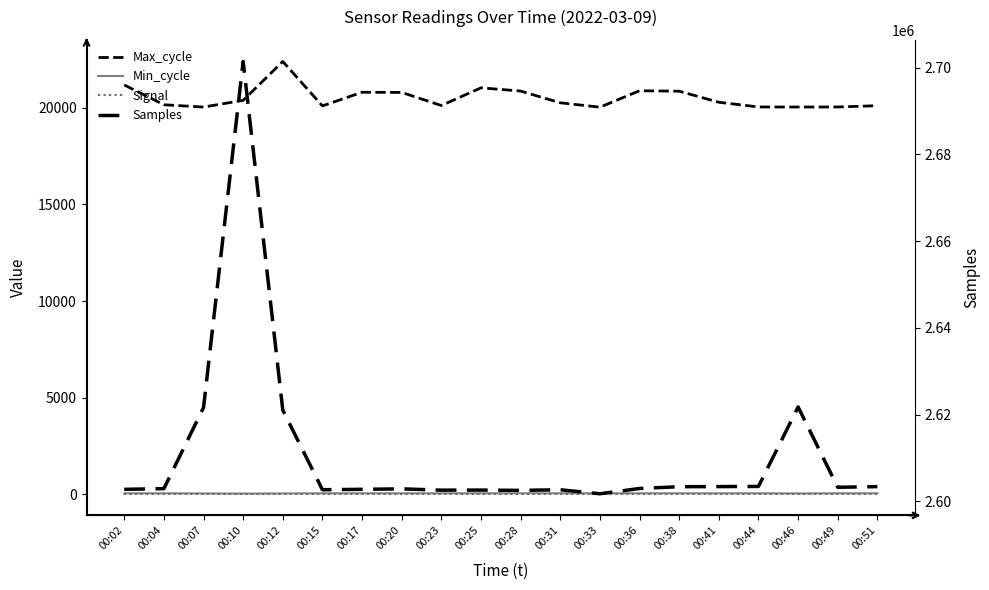

True or false: Samples and Max_cycle intersect in this chart.

False